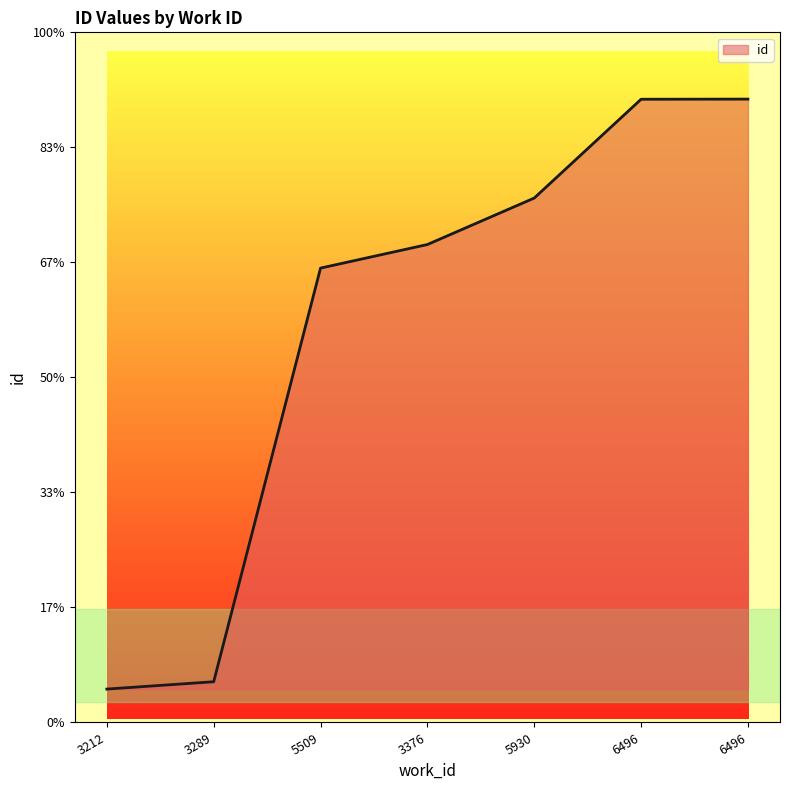

What is the label of the 5th point from the left?

5930